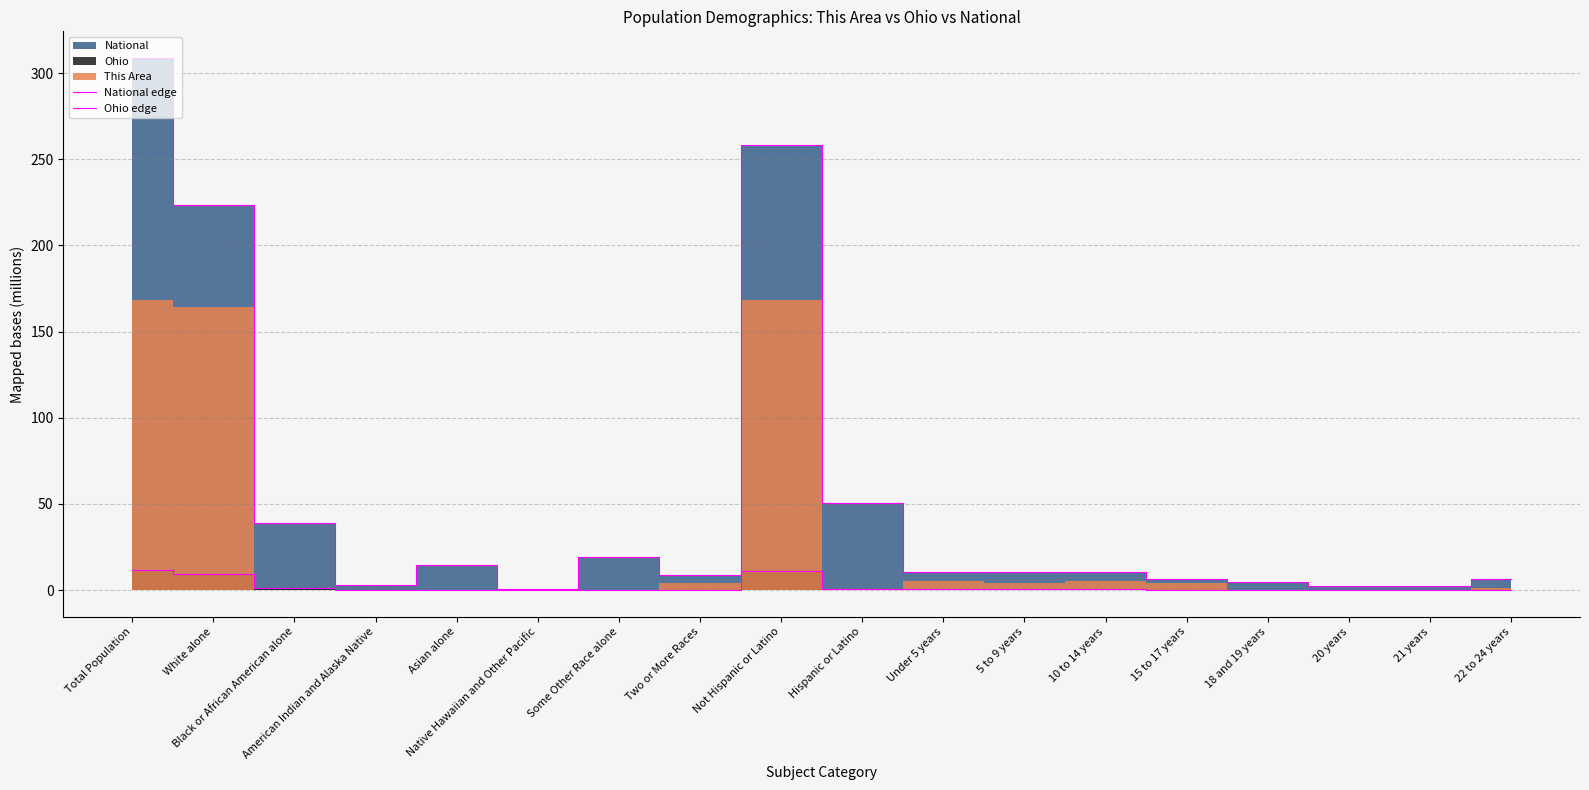

How many data points in National edge are less than 10?

8